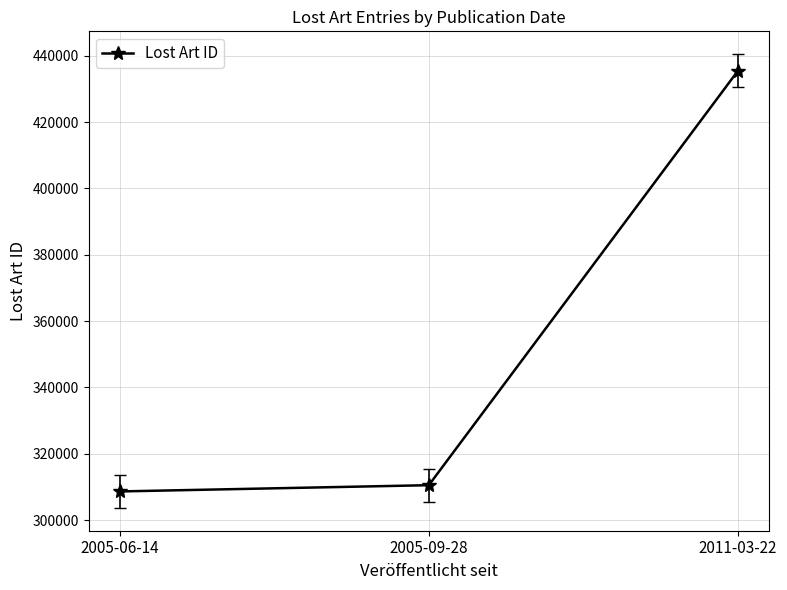

What is the value of the 1st point from the left?

308656